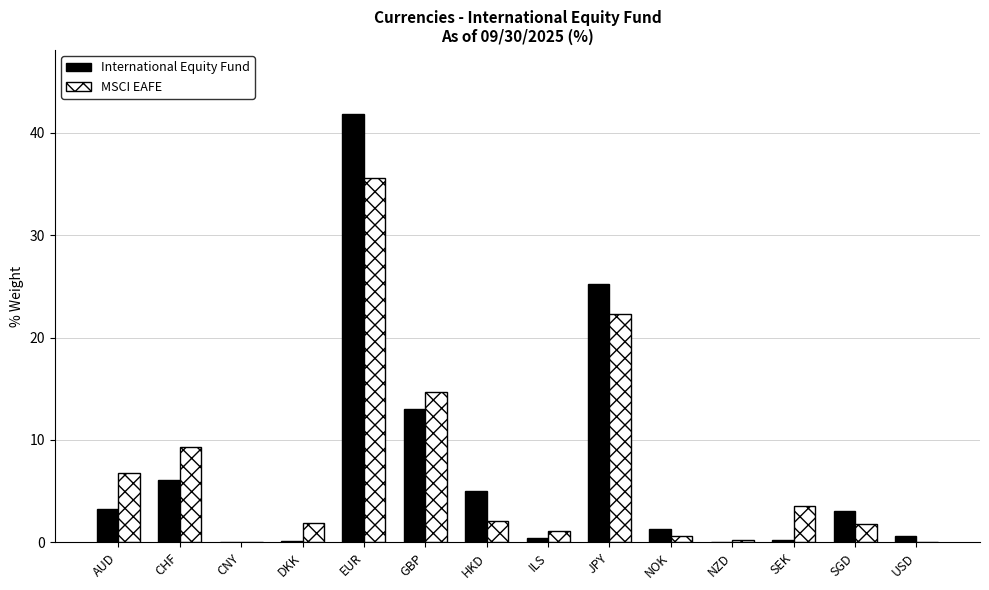

Is it true that MSCI EAFE equals 23.7 at GBP?

False